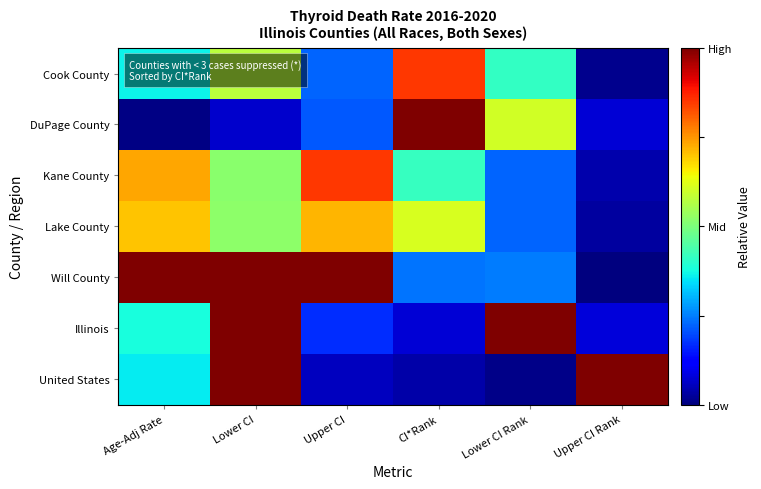

Between Upper CI and Age-Adj Rate, which is larger?

Age-Adj Rate